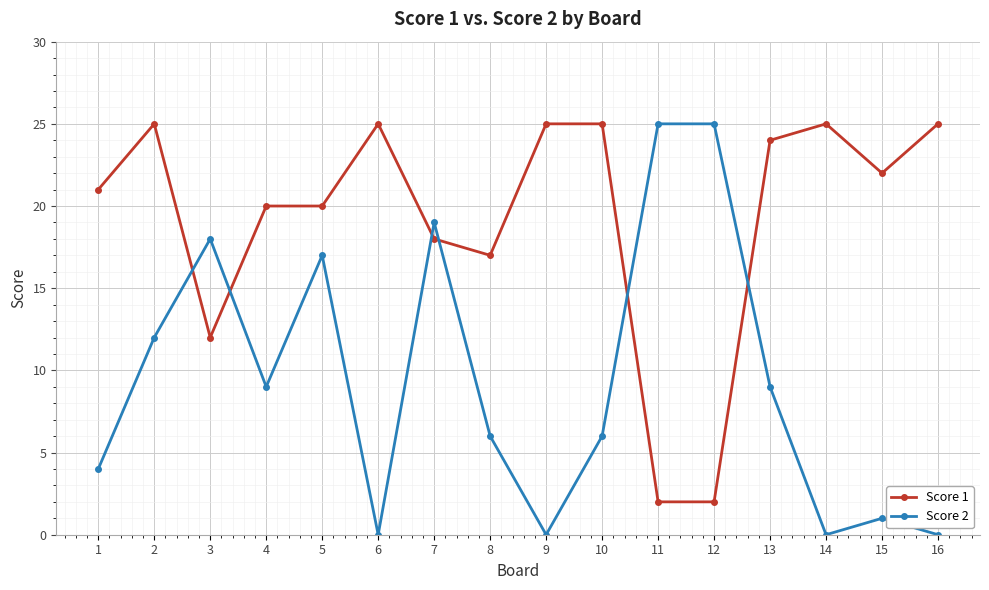

What is the total value across all series at 9?

25